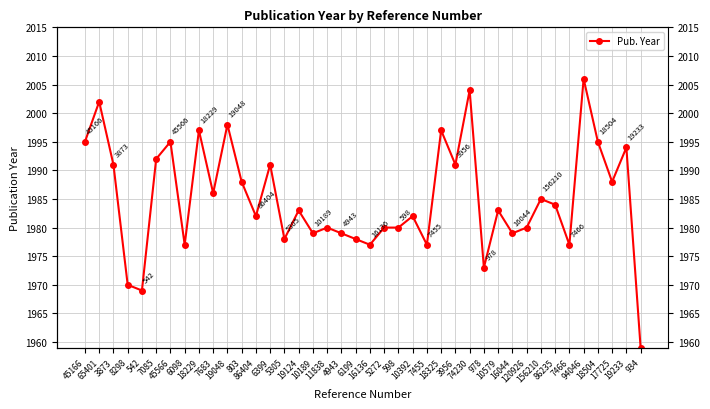

What is the difference between the values at 16044 and 19048?

19